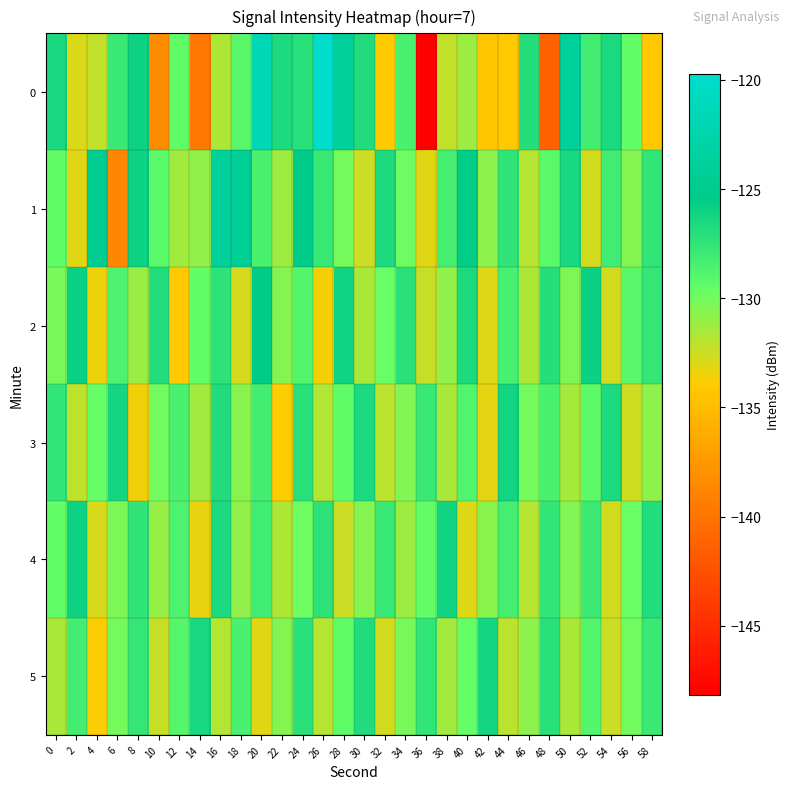

What is the total value across all series at 56?

-781.5